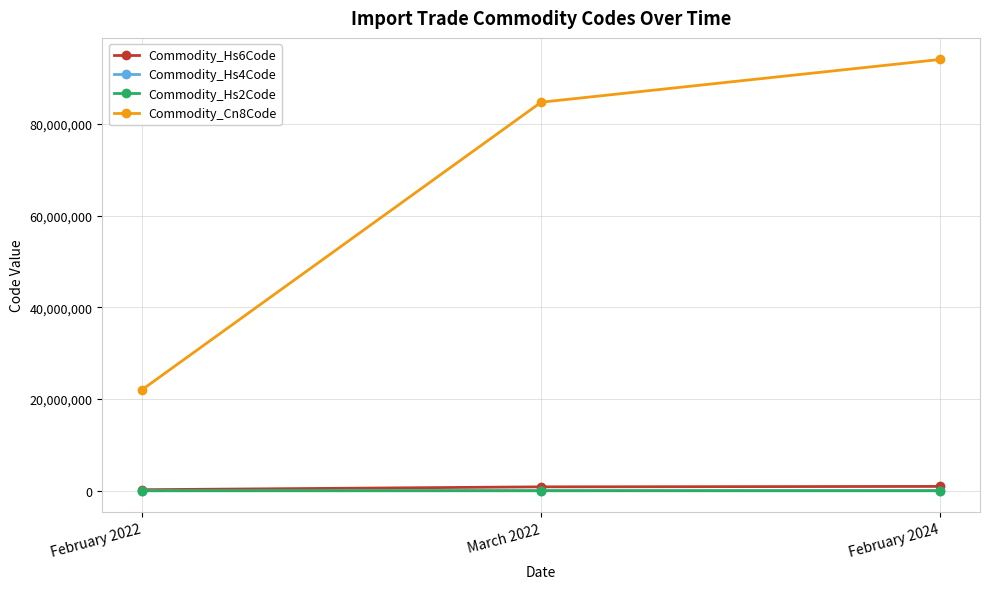

What is the difference between the second highest and minimum values in the Commodity_Hs2Code series?

62